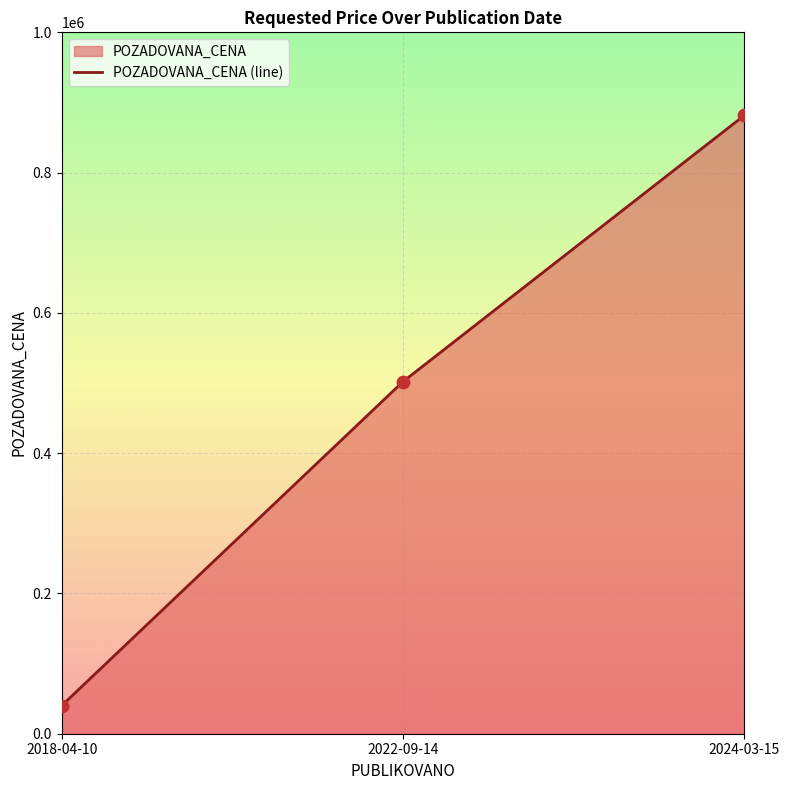

Approximately how many times larger is the value at 2022-09-14 compared to 2024-03-15?

0.6